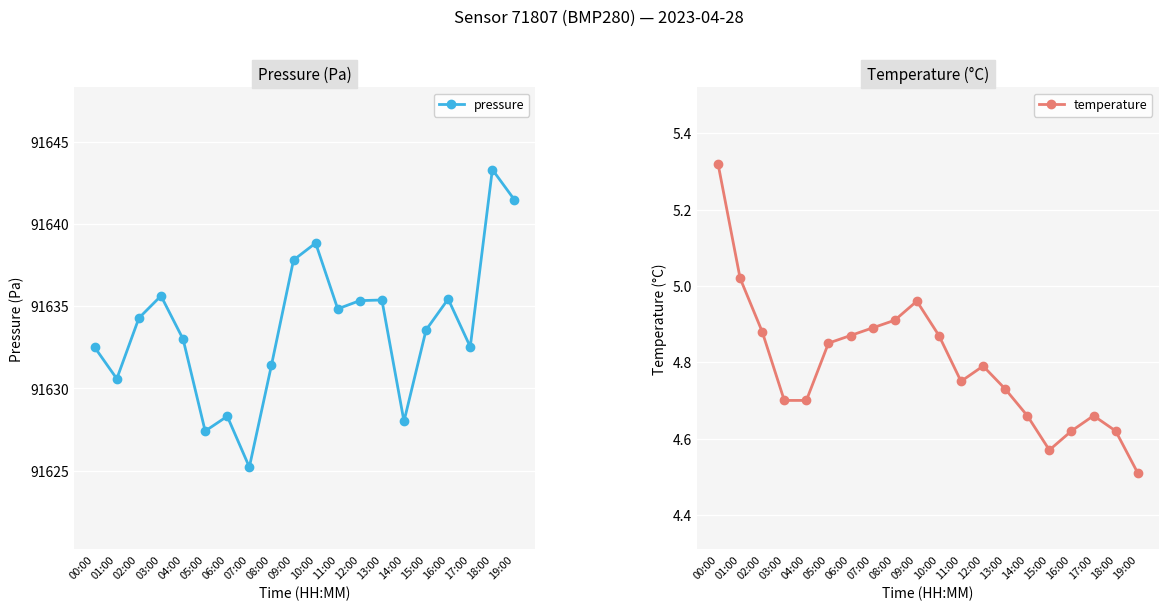

Which category has the highest value in the pressure series?

18:00